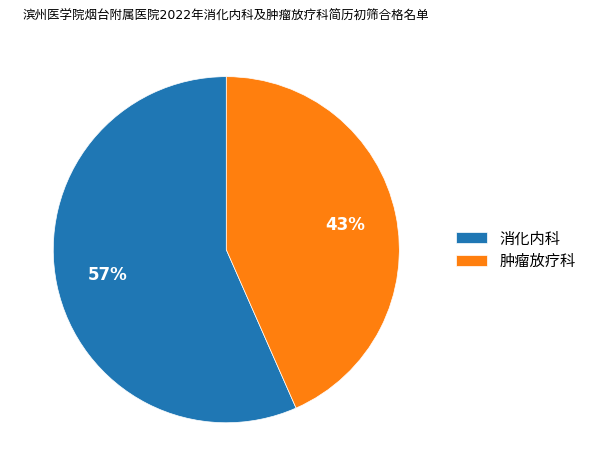

Does any single category account for the majority?

Yes